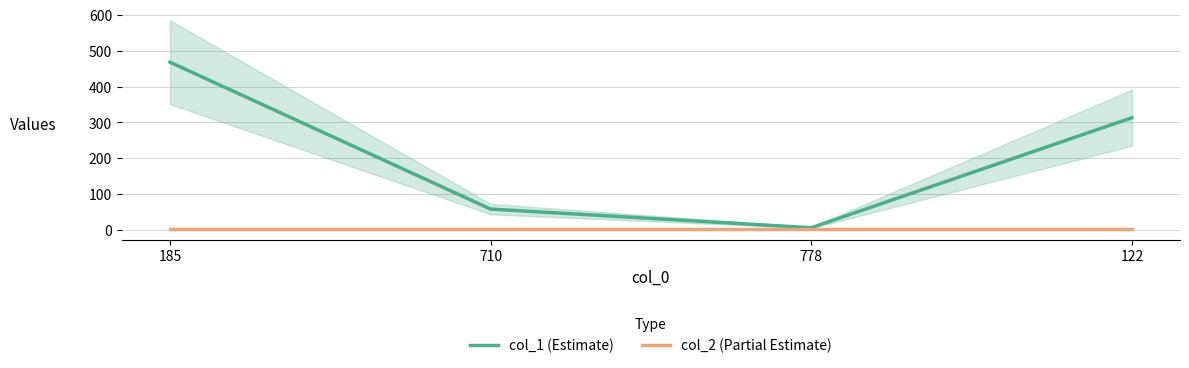

True or false: col_1 (Estimate) and col_2 (Partial Estimate) intersect in this chart.

False